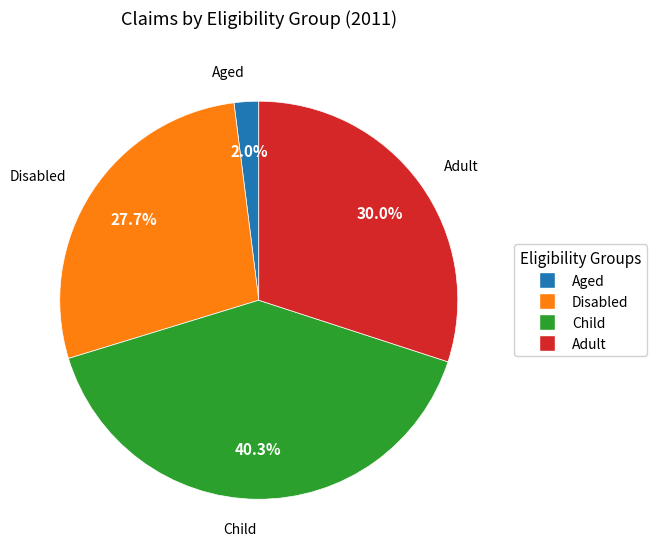

How many segments does this pie chart have?

4